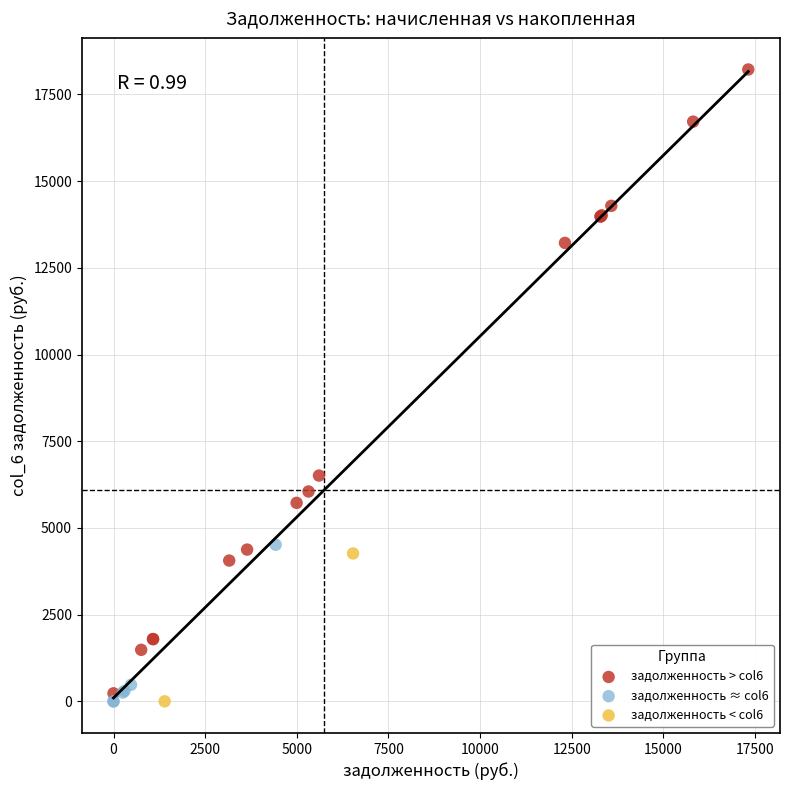

Which series has the widest spread of Y values?

задолженность > col6